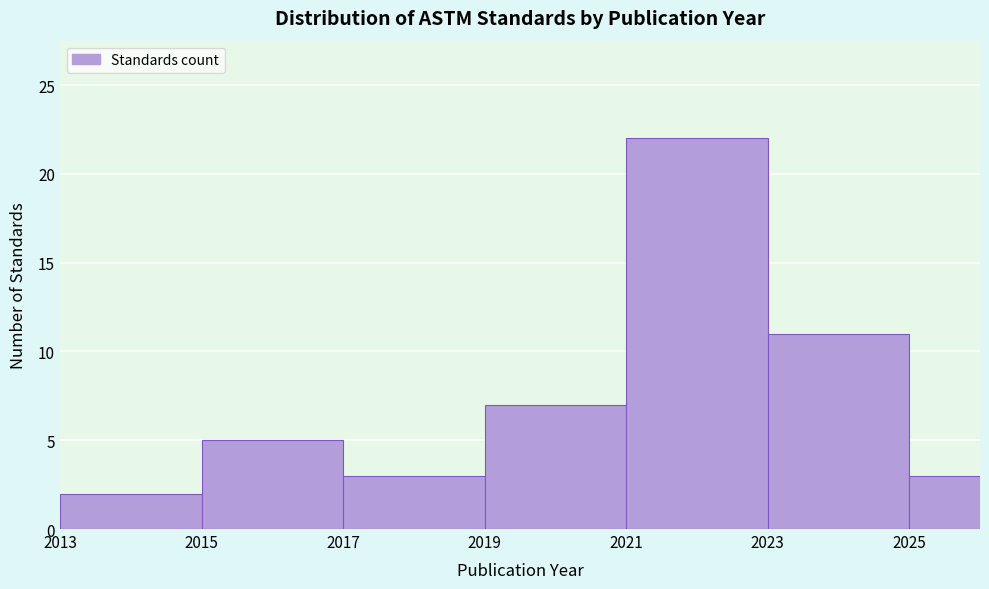

Reading left to right, list all the values displayed in this chart.

2013=2	2015=5	2017=3	2019=7	2021=22	2023=11	2025=3